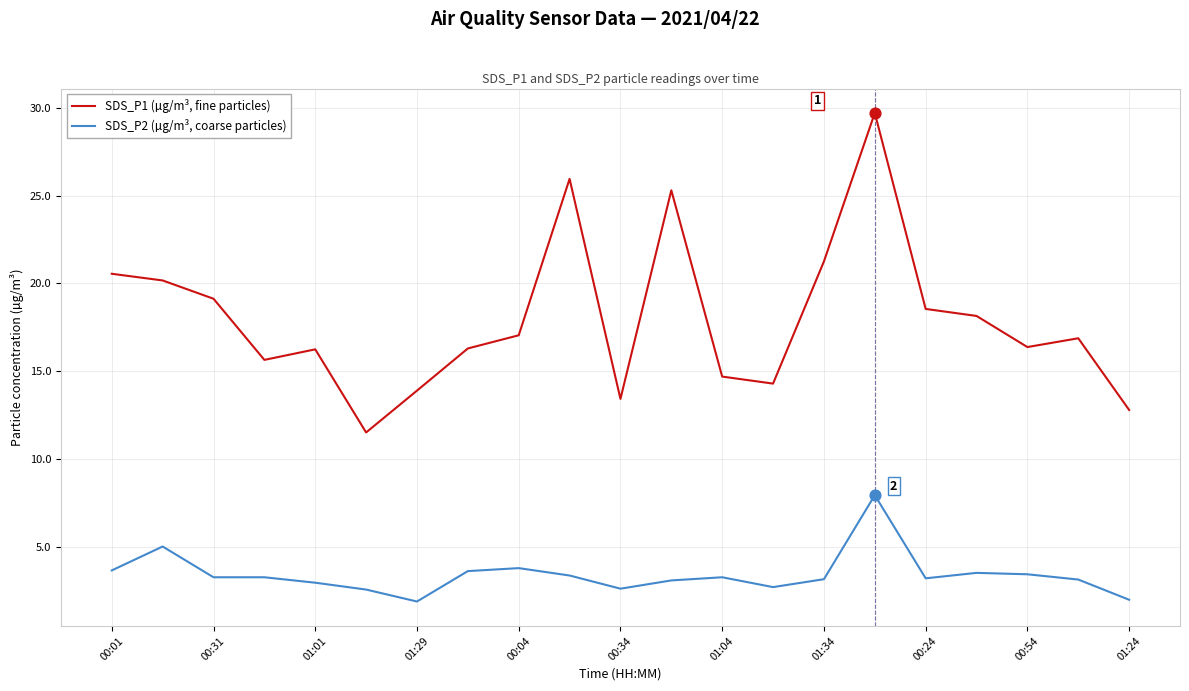

At how many categories does at least one series exceed 13?

19